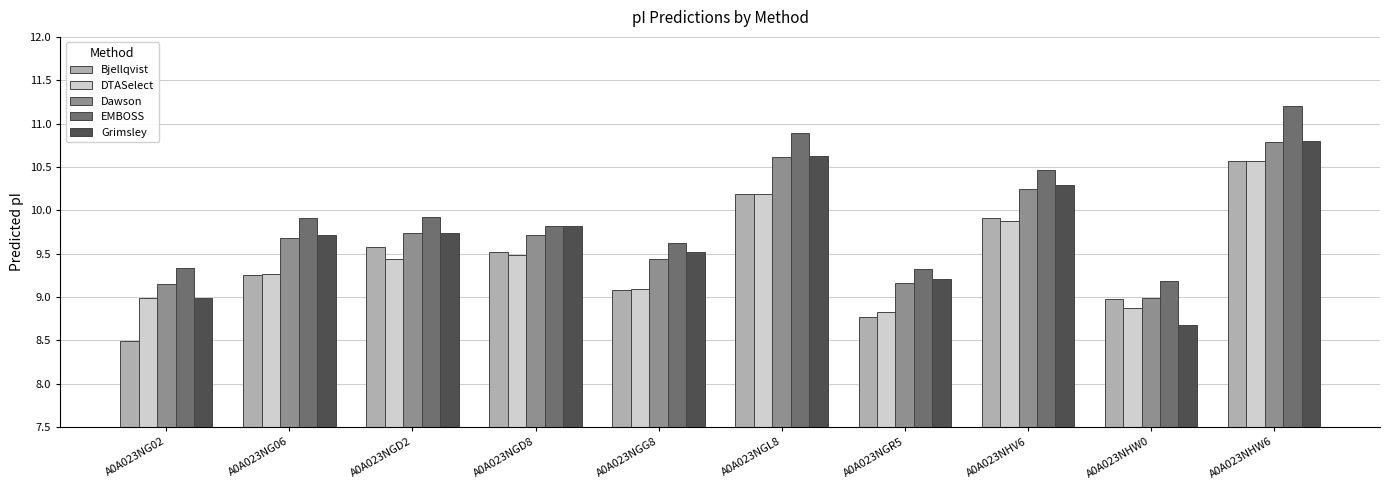

What is the minimum value for DTASelect?

8.8